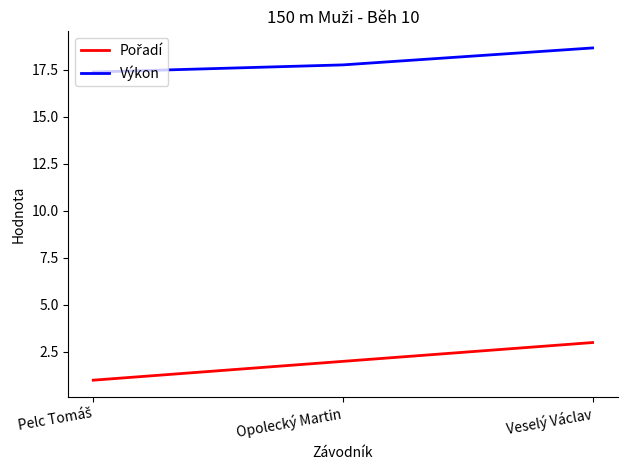

The value of Výkon at Opolecký Martin is 17.8. True or false?

True